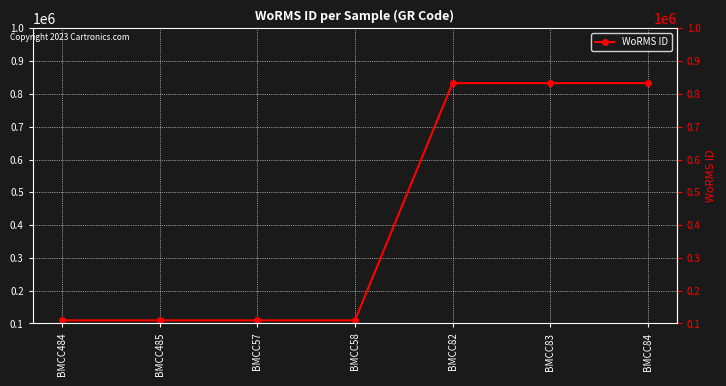

The chart shows a value of 109470 at BMCC57. True or false?

True